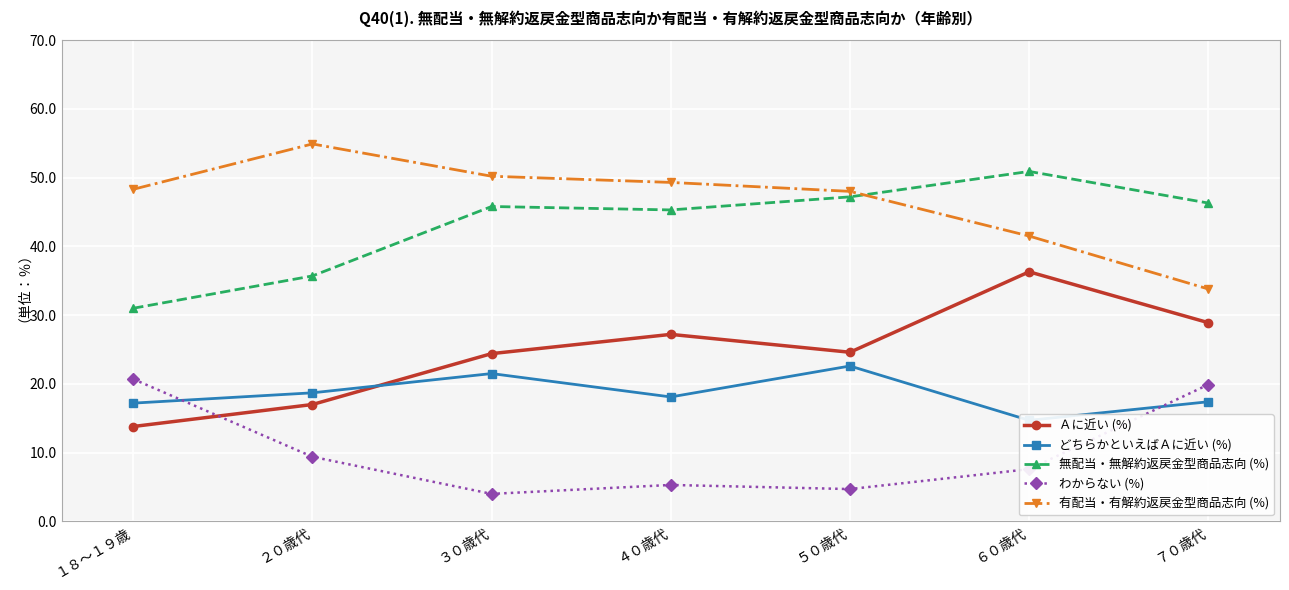

Where is 有配当・有解約返戻金型商品志向 (%) nearest to the value 44?

６０歳代